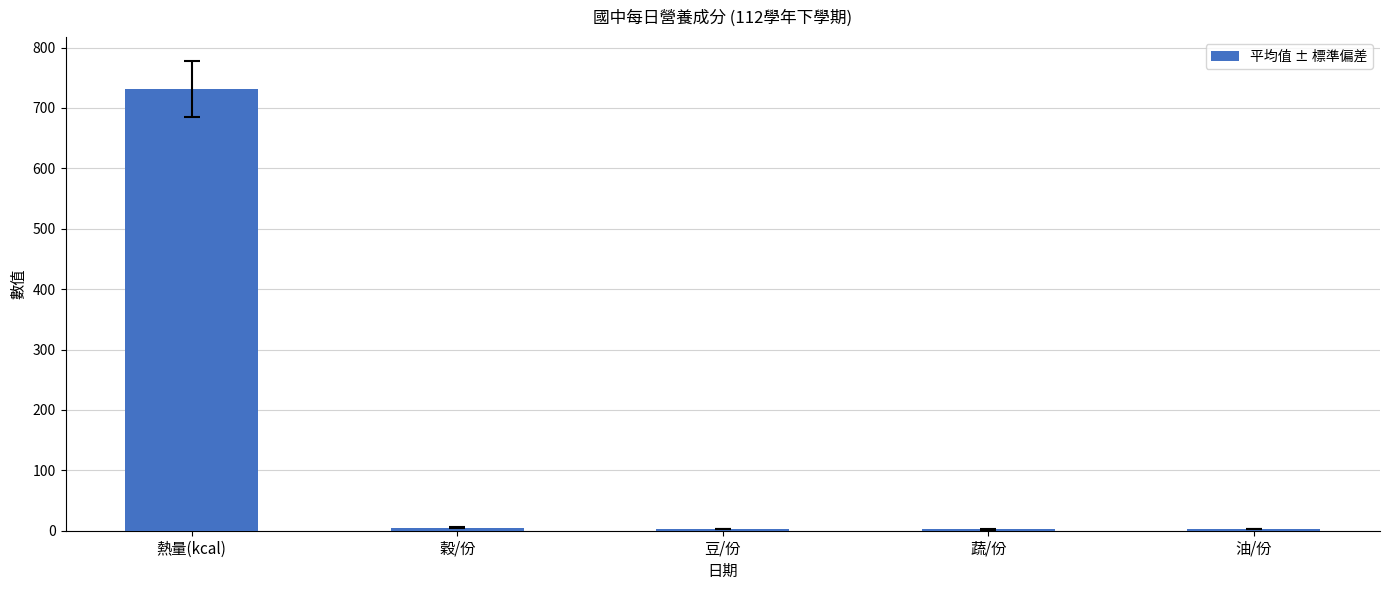

The value at 熱量(kcal) is 731.3. True or false?

True